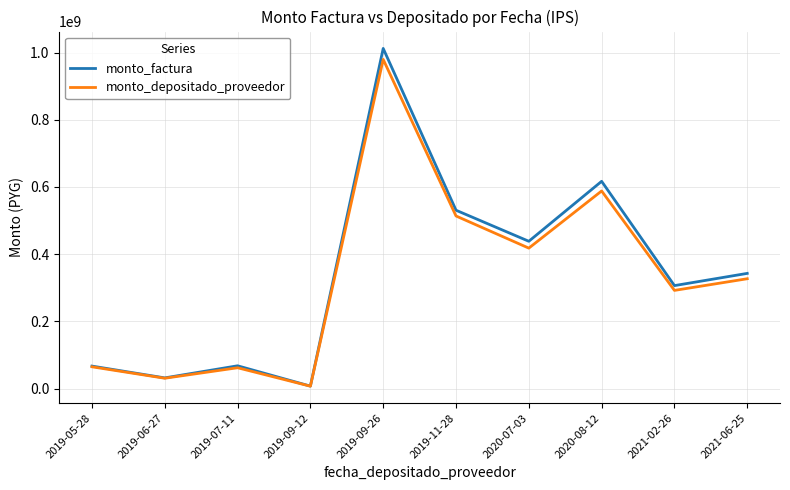

Which label corresponds to the largest value in the chart?

2019-09-26